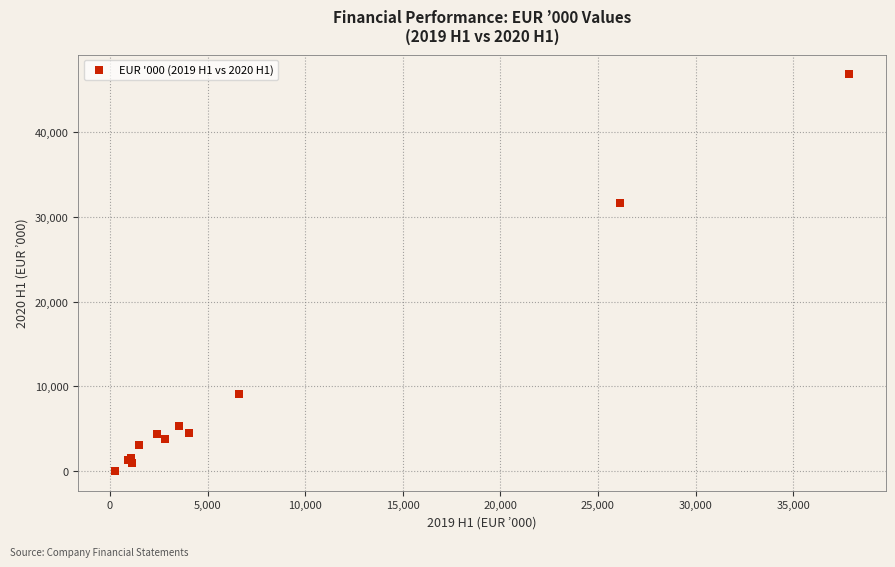

What Y value in the scatter plot is closest to 23415?

31686.4